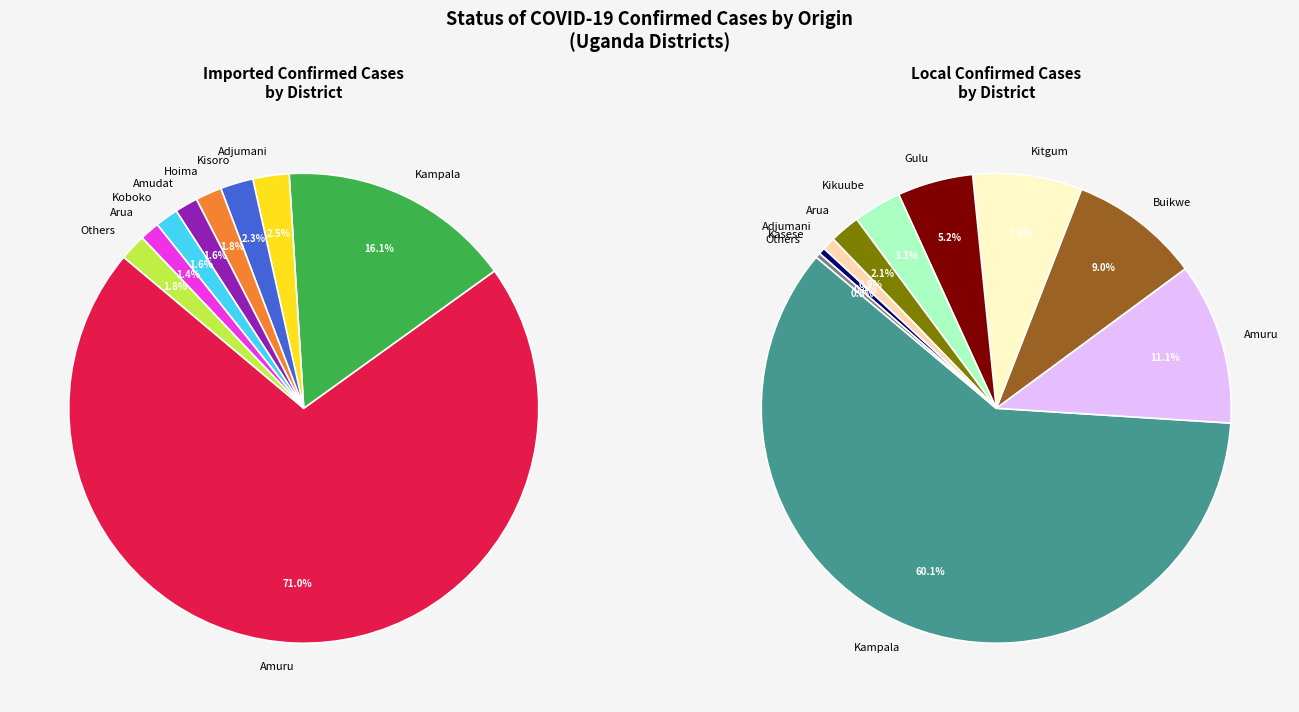

Rank the series at Amudat from lowest to highest value.

Local Confirmed, Imported Confirmed